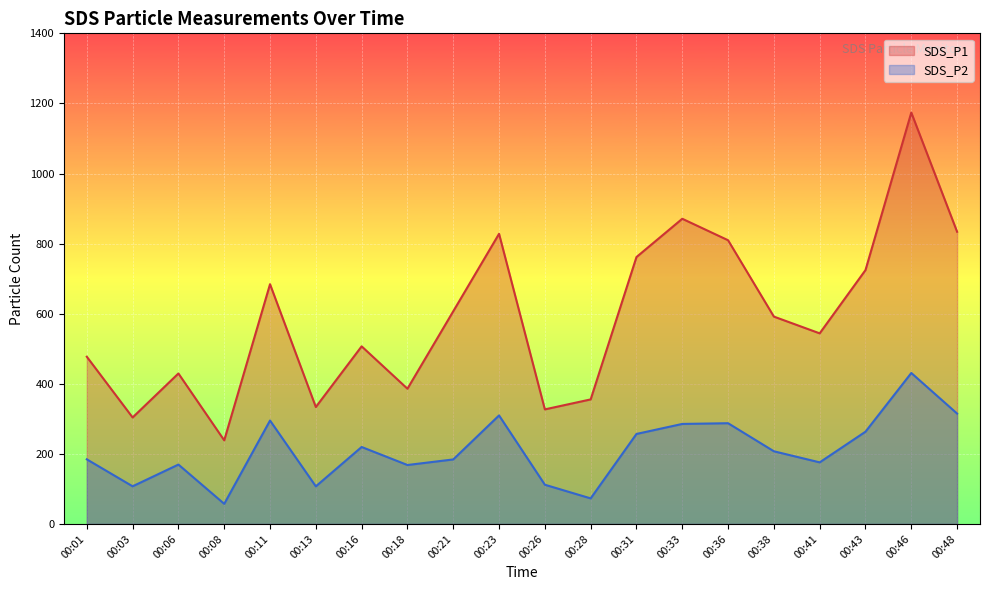

What is the sum of the SDS_P1 values at 00:16 and 00:48?

1340.5